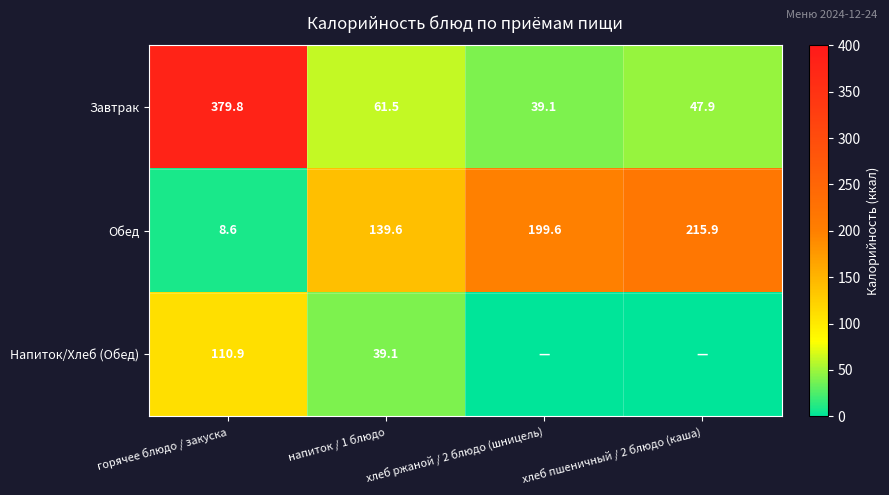

Which category has the lowest value across all series?

хлеб ржаной / 2 блюдо (шницель)